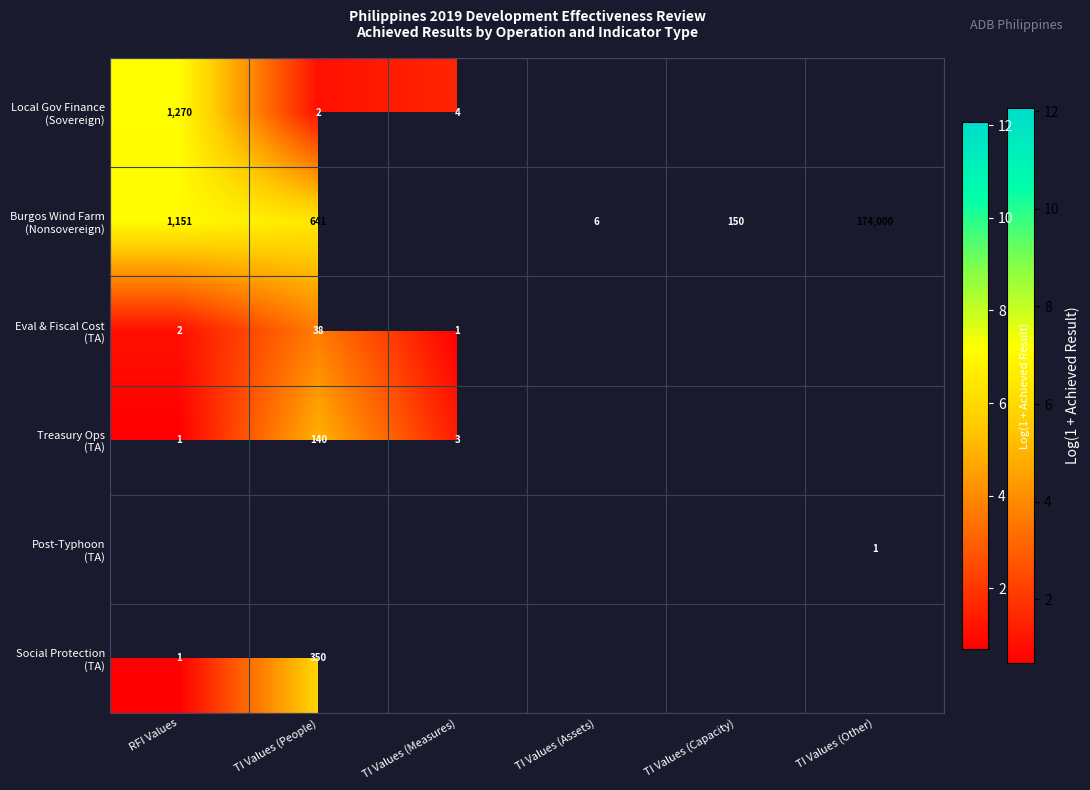

Rank the categories by Treasury Ops (TA) value from lowest to highest.

RFI Values, TI Values (Measures), TI Values (People), TI Values (Assets), TI Values (Capacity), TI Values (Other)